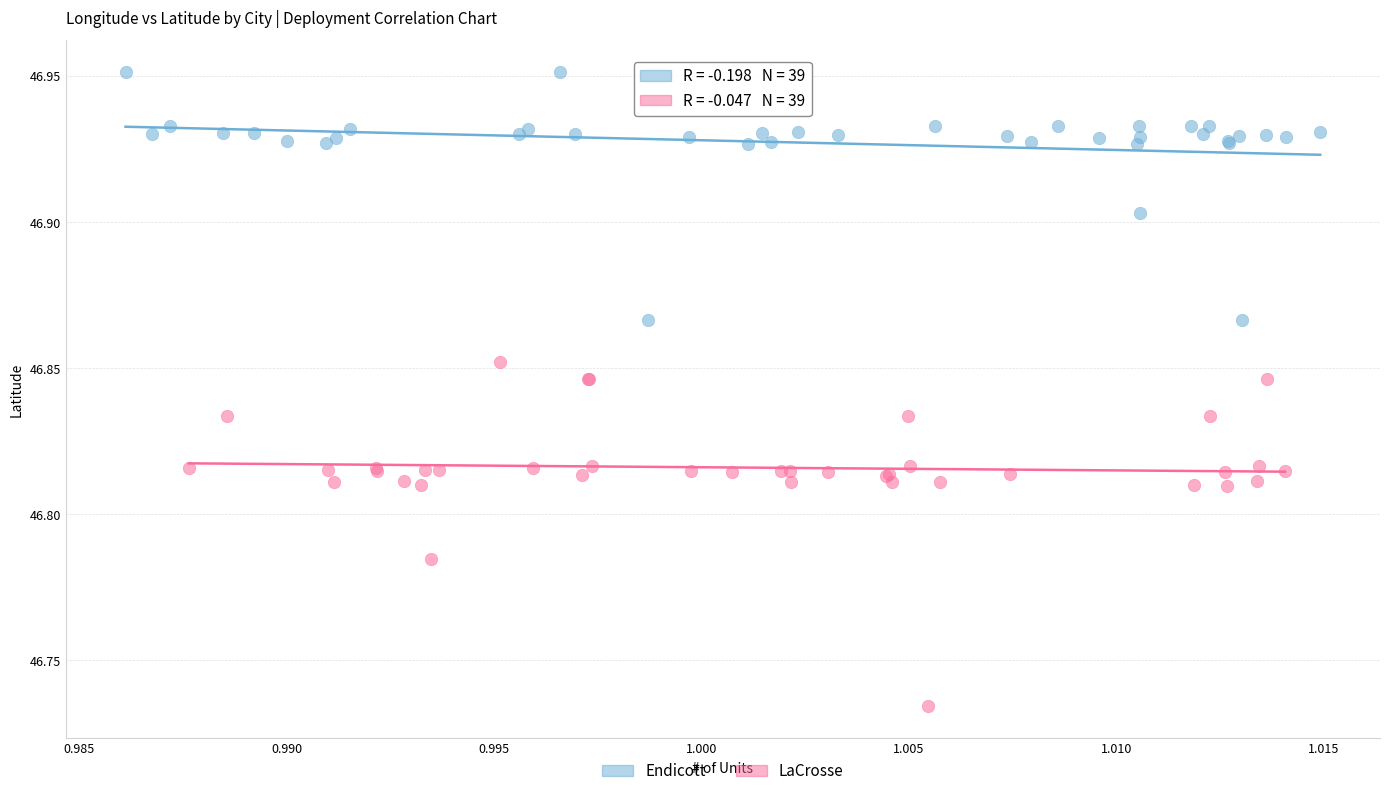

Which series has the largest Y range (max minus min)?

LaCrosse